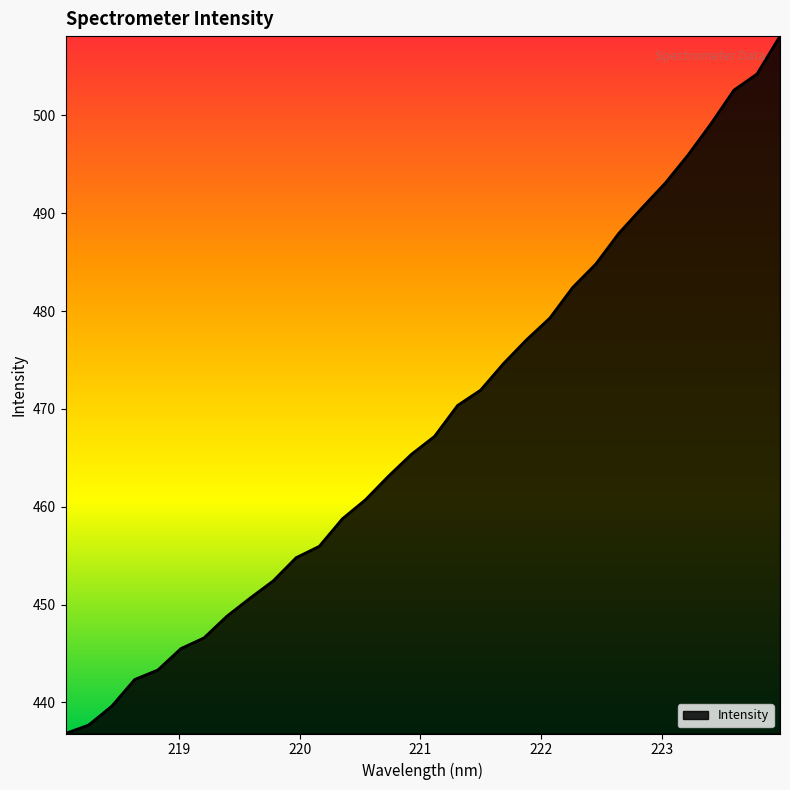

What is the difference between the maximum and minimum values?

71.3